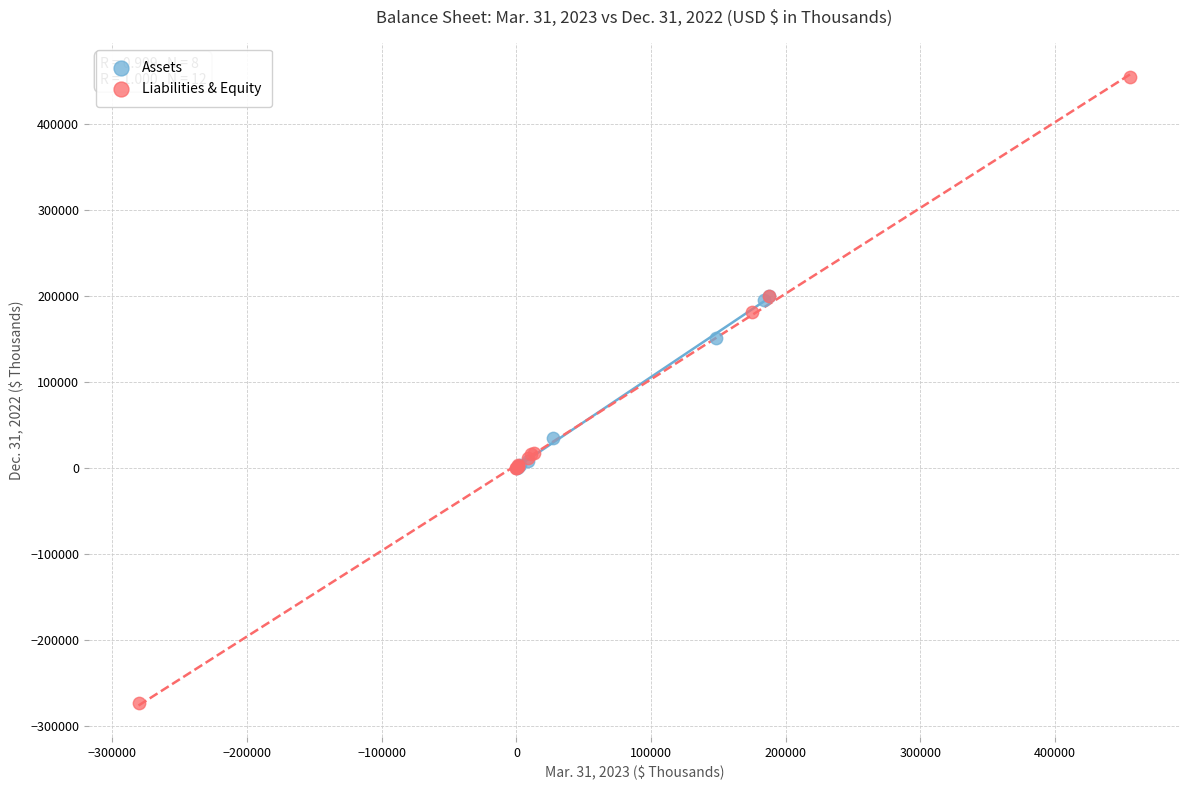

Which series reaches the minimum Y coordinate?

Liabilities & Equity